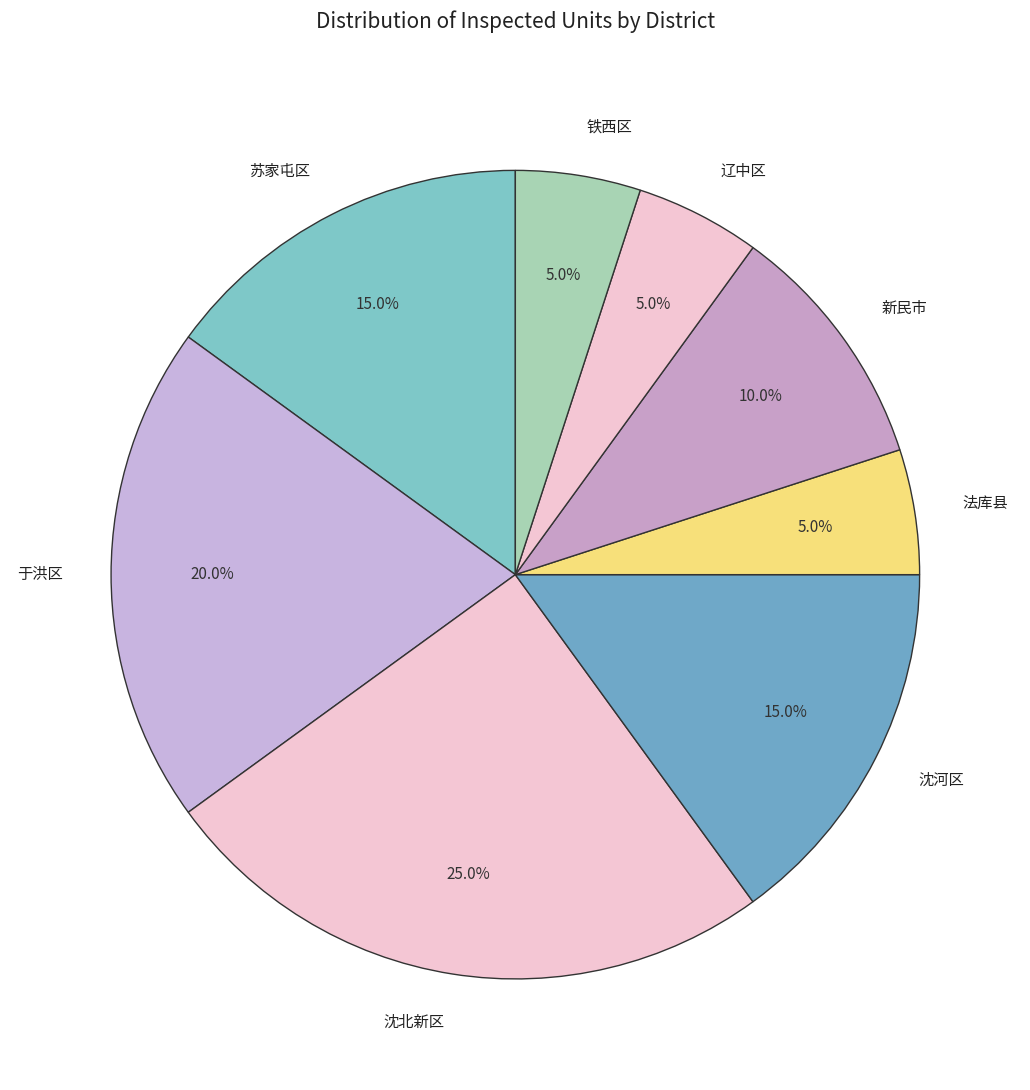

What percentage is the 辽中区 slice, to the nearest percent?

5%